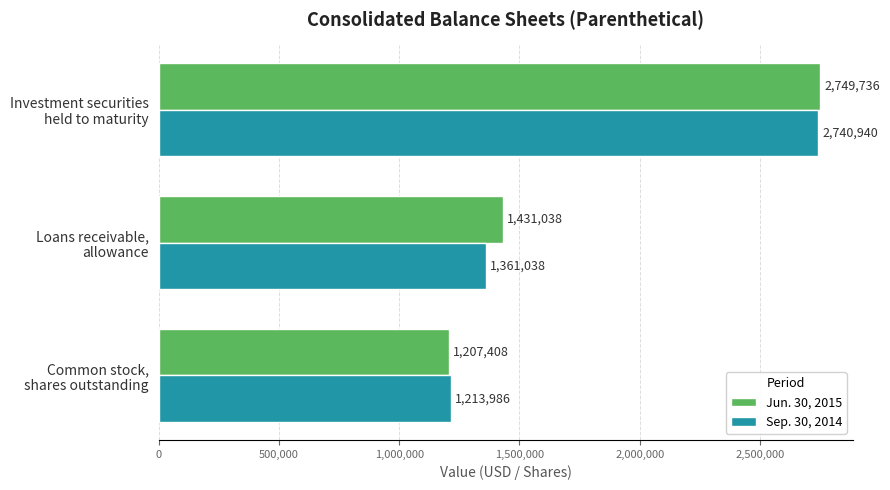

What is the sum of all Jun. 30, 2015 values?

5388182